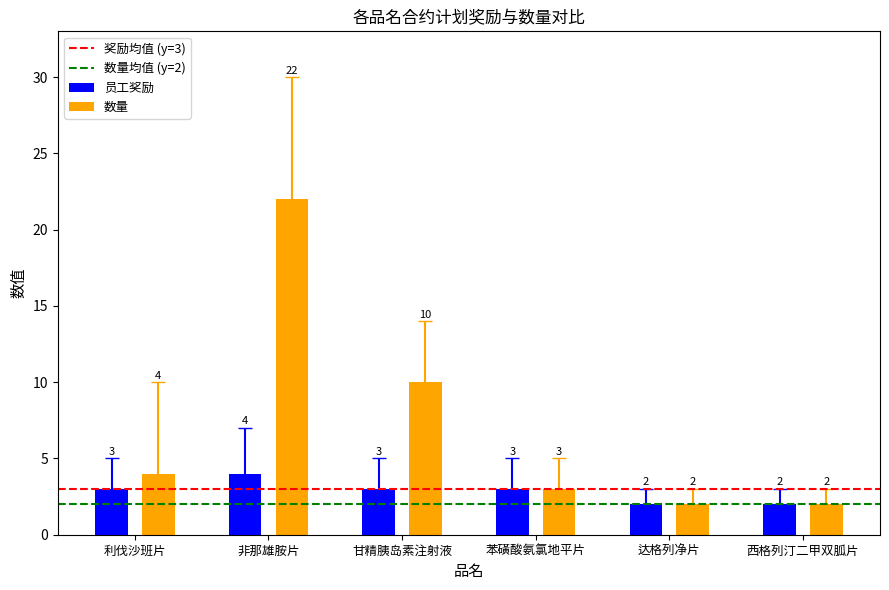

The 奖励均值 (y=3) series shows 5 at 利伐沙班片. True or false?

False